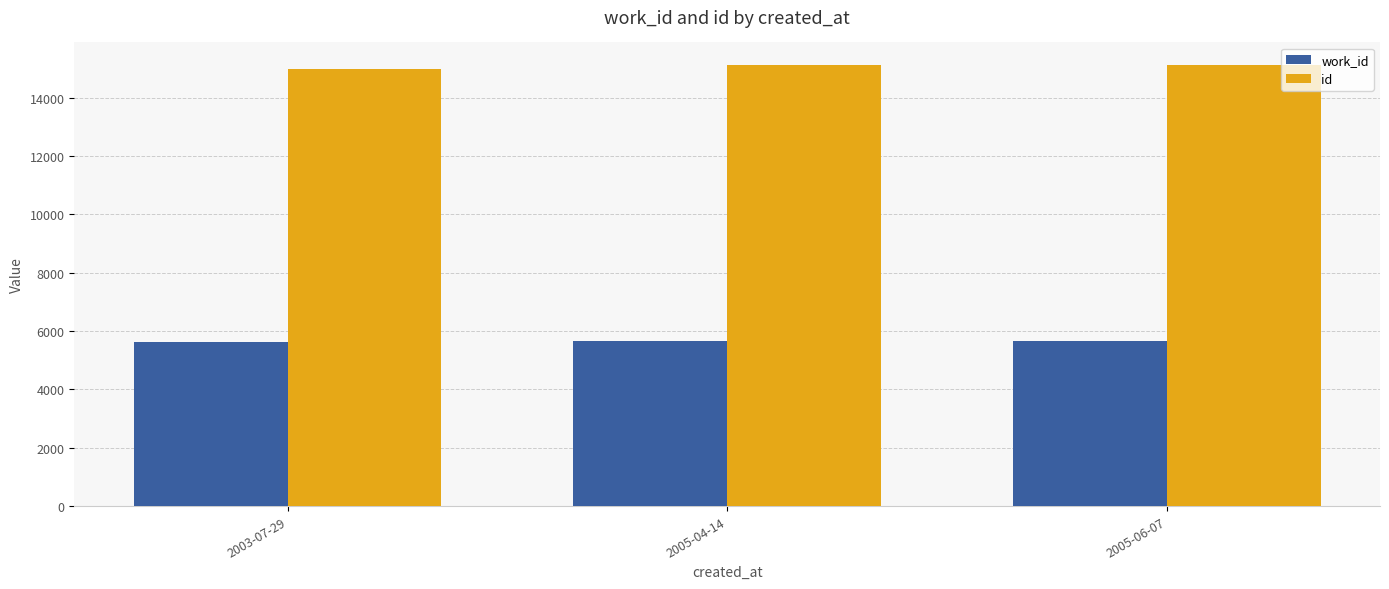

What is the sum of the work_id values at 2003-07-29 and 2005-06-07?

11283